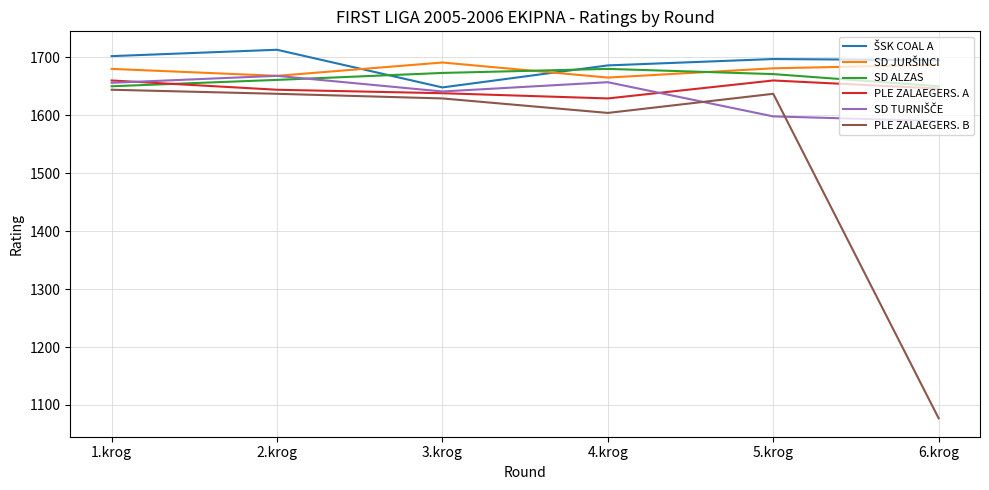

The value of PLE ZALAEGERS. B at 2.krog is 1002. True or false?

False